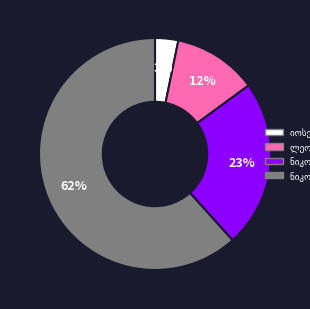

Is there any slice that represents more than half of the pie?

Yes